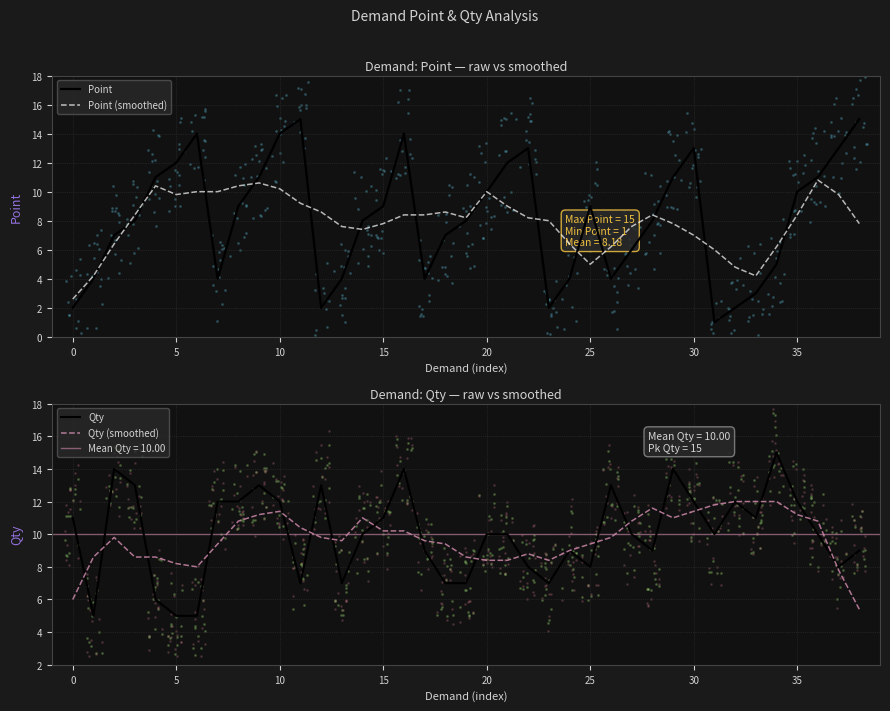

At which category is the sum across all series the highest?

10